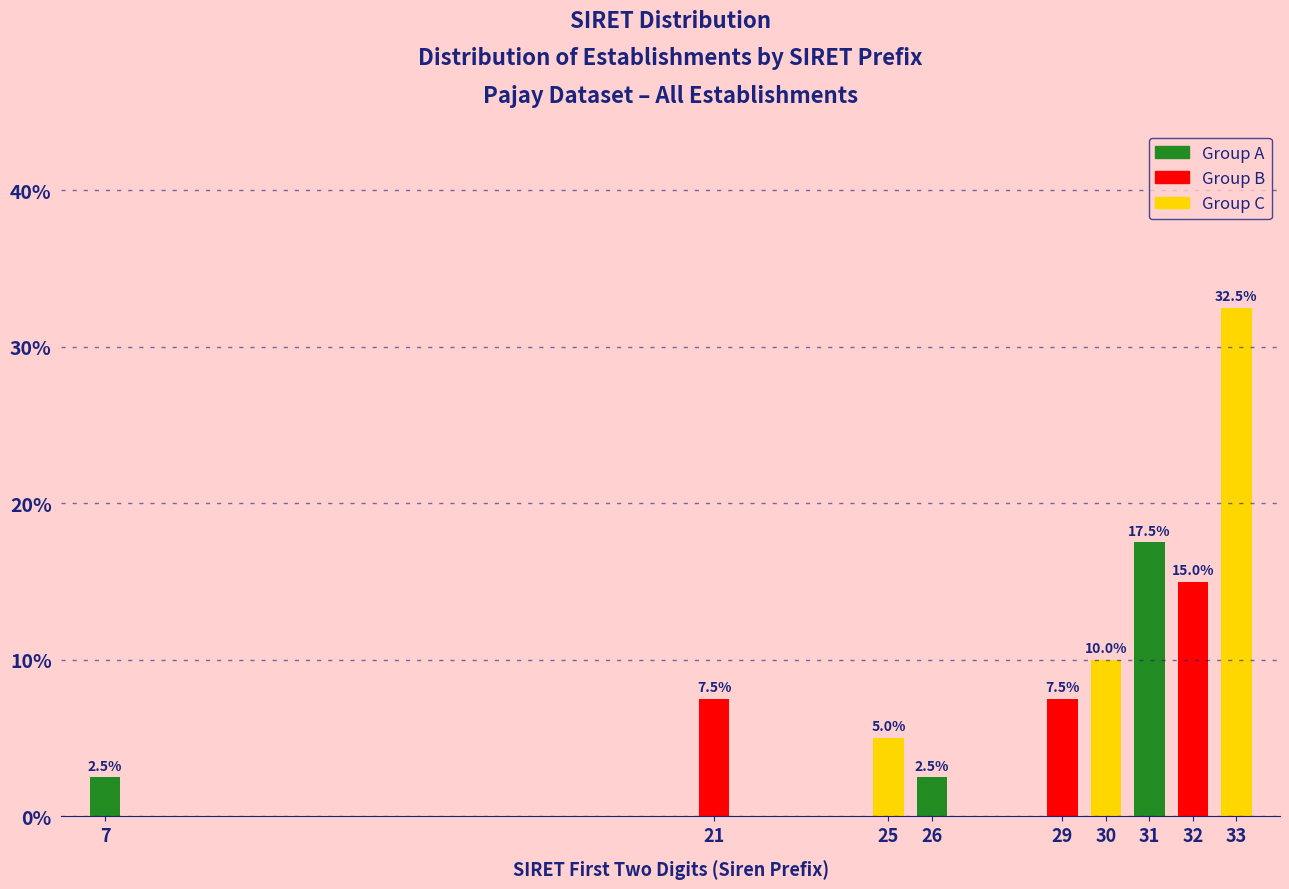

Reading left to right, what are all the values shown in this chart?

2.5	7.5	5.0	2.5	7.5	10.0	17.5	15.0	32.5